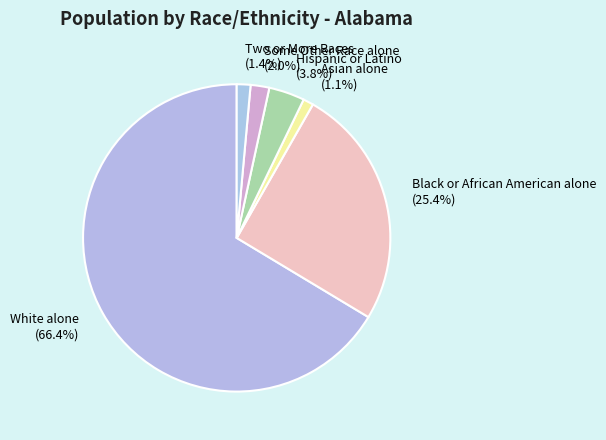

Do White alone and Some Other Race alone together represent more than half of the pie?

Yes